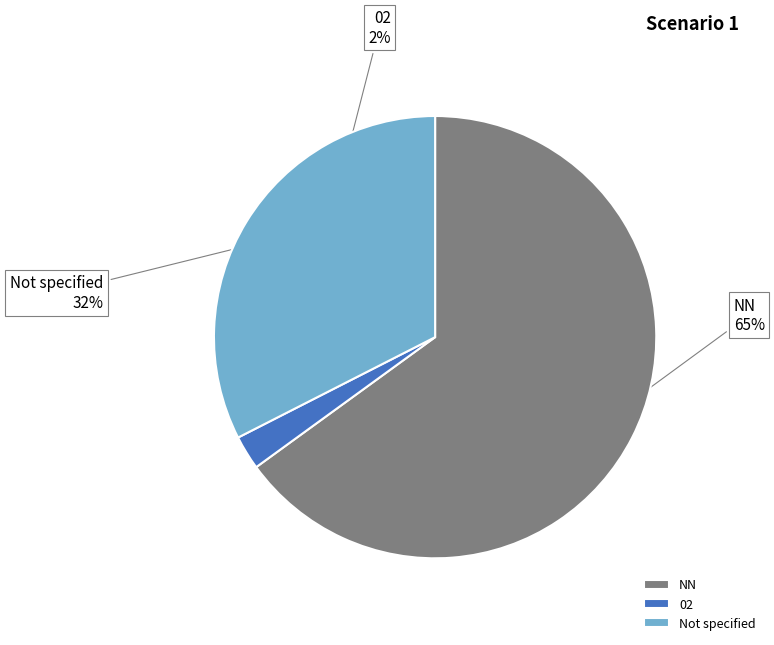

Is it true that Not specified is 32% of the pie?

True